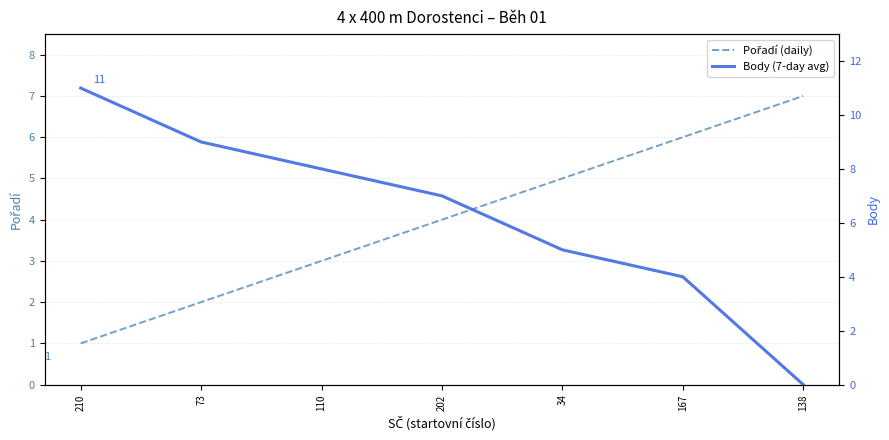

Read the Pořadí (daily) value at 110.

3